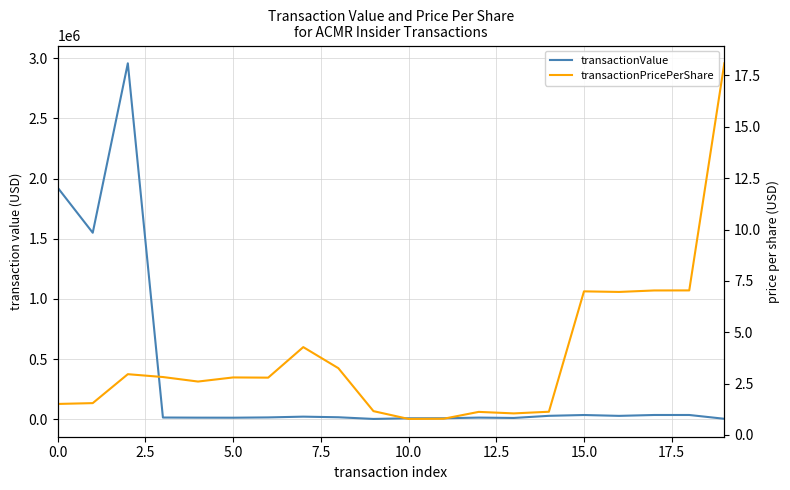

What is the highest value of the transactionPricePerShare series?

18.1